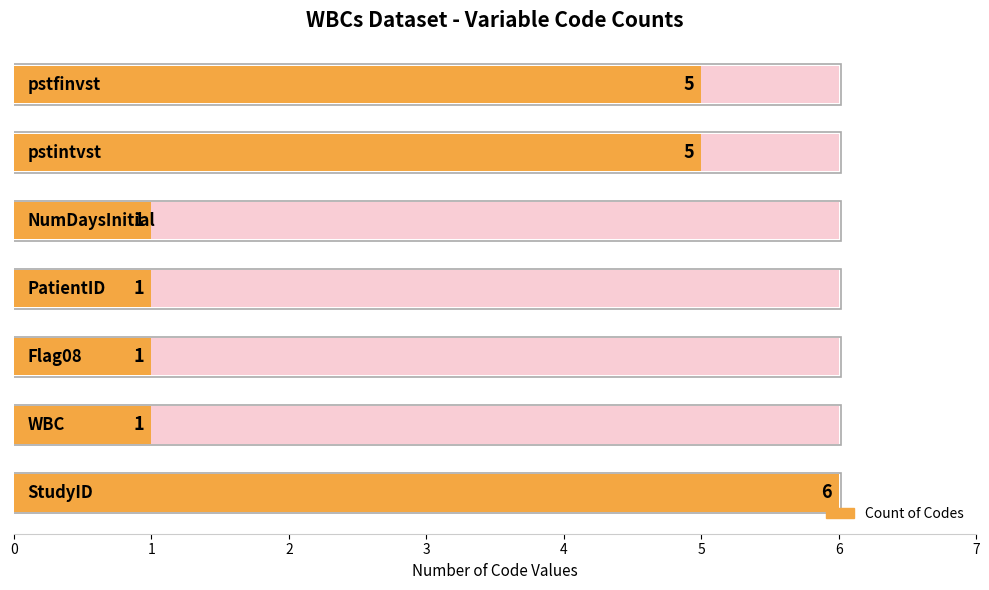

What is the ratio of the value at 4 to the value at 0?

0.2